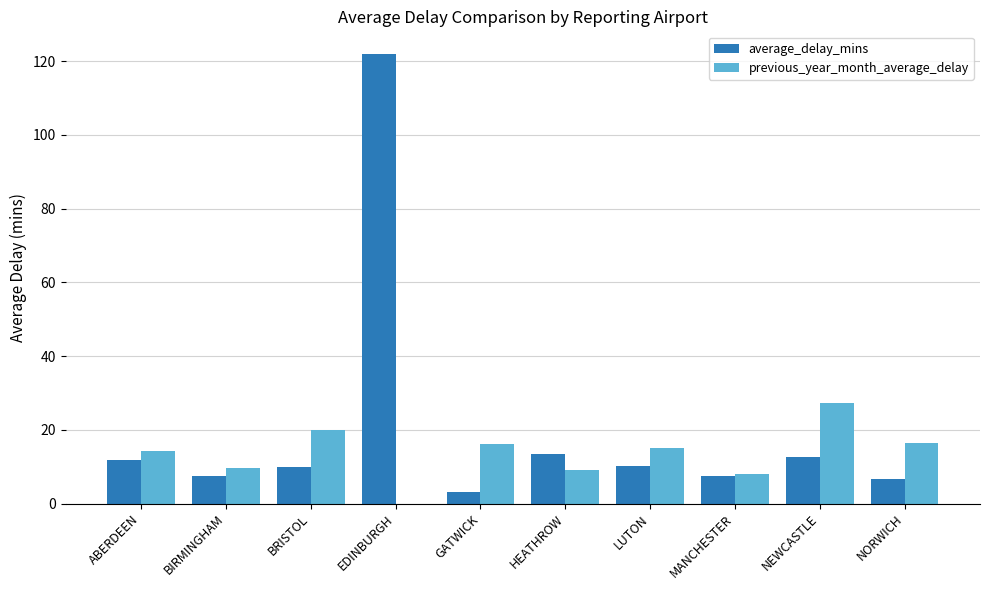

At which category does the chart reach its peak across all series?

EDINBURGH